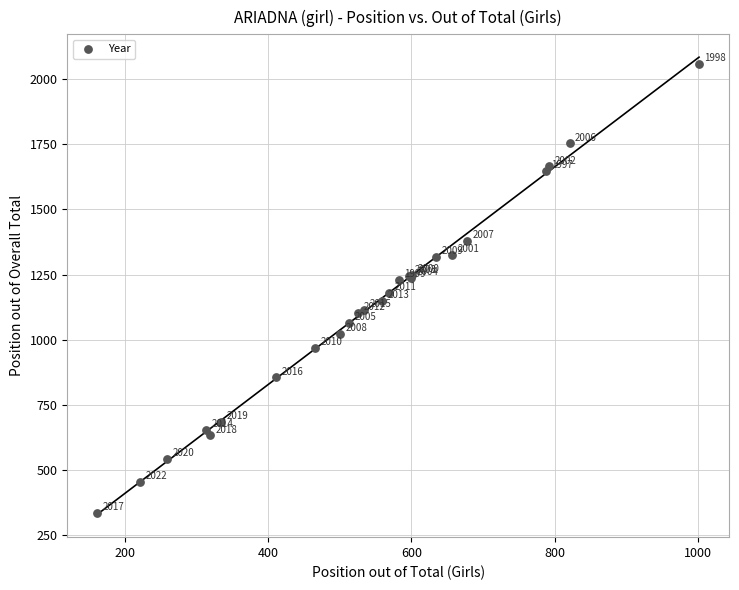

What Y value in the scatter plot is closest to 1196?

1181